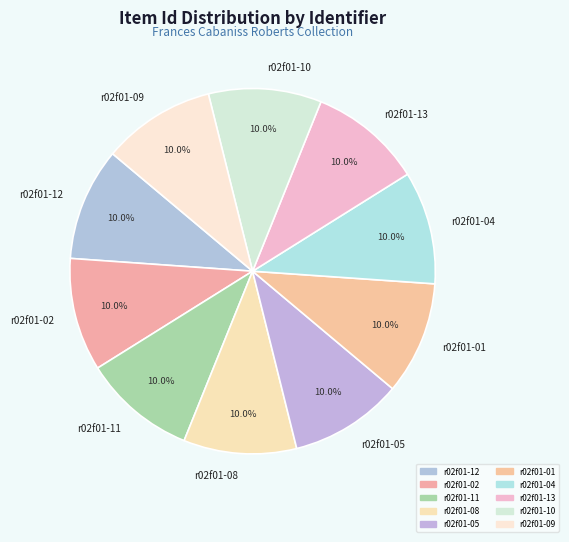

Does any single category account for the majority?

No